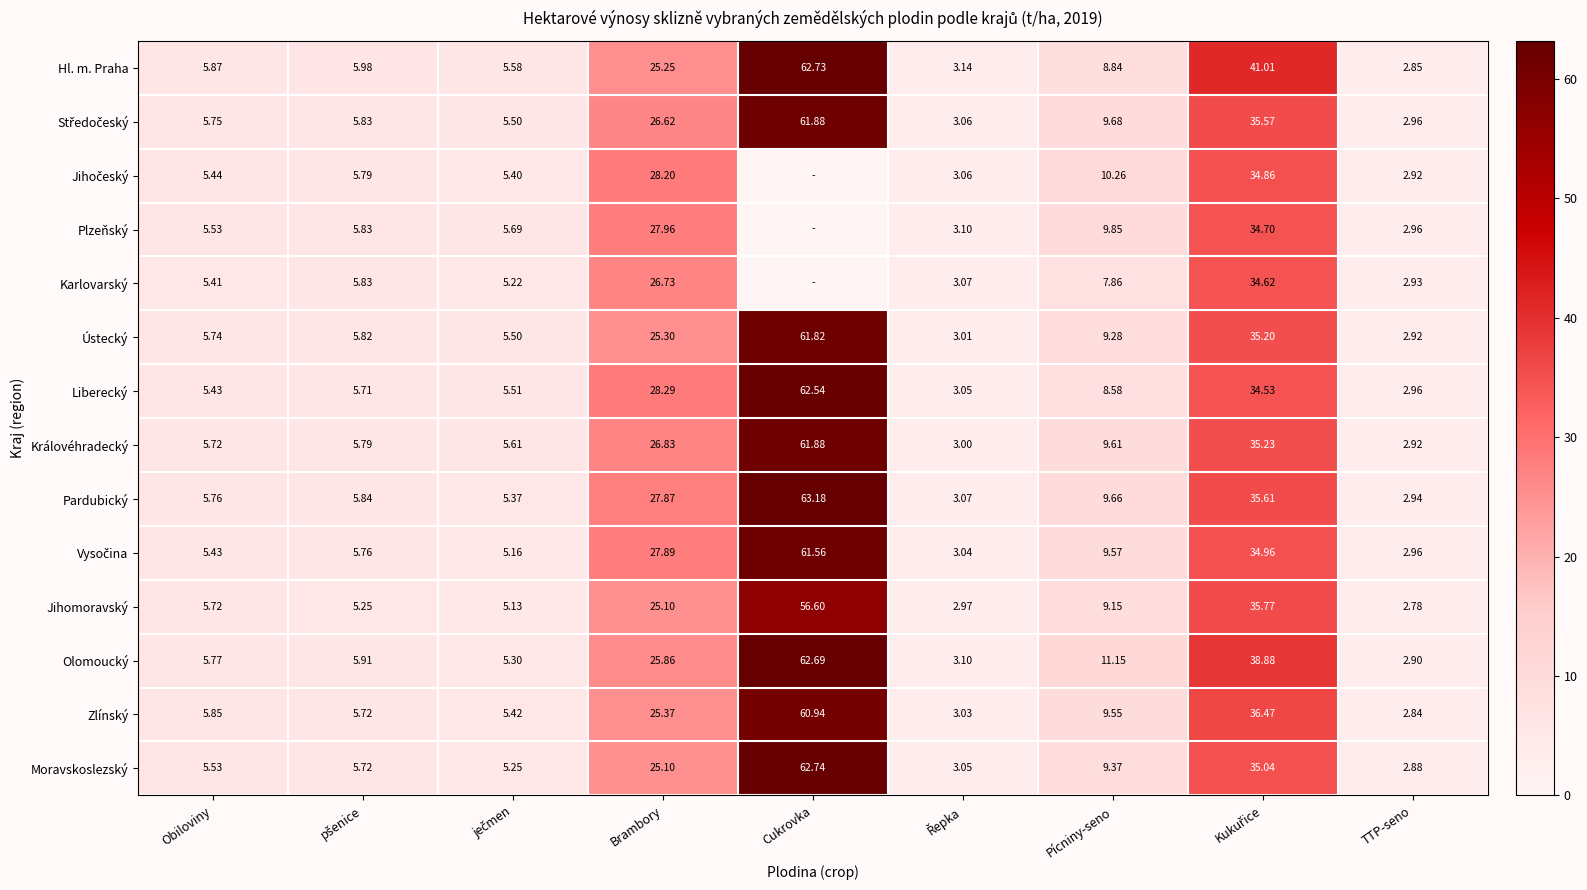

What is the difference between the second highest and second lowest values in the Pardubický series?

32.5